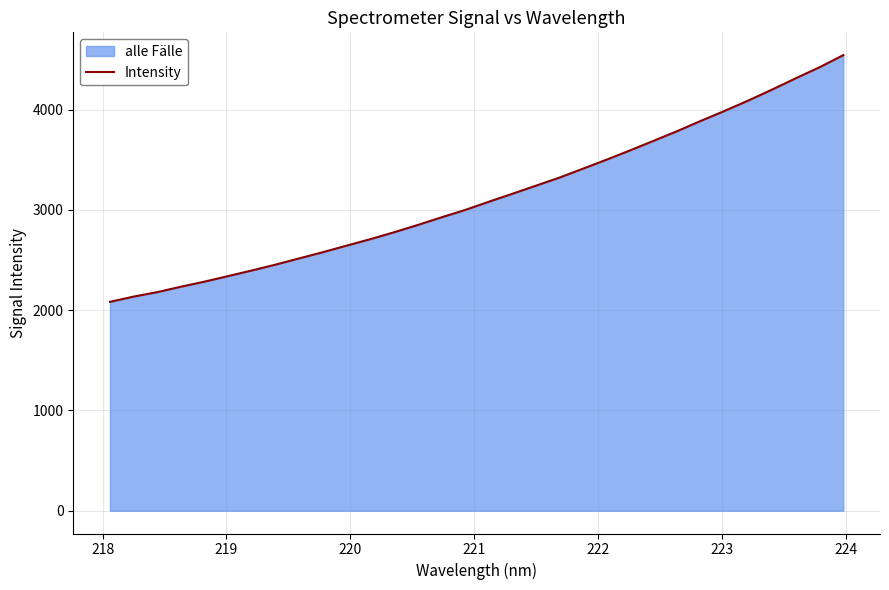

Count the number of data series in this chart.

1